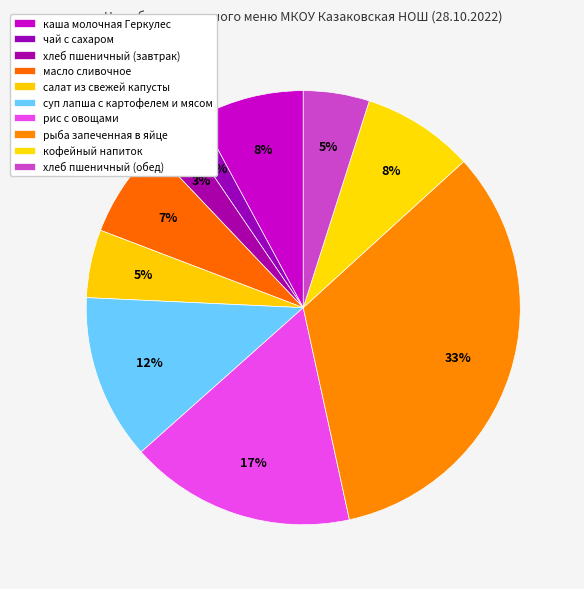

How many slices are in this pie chart?

10